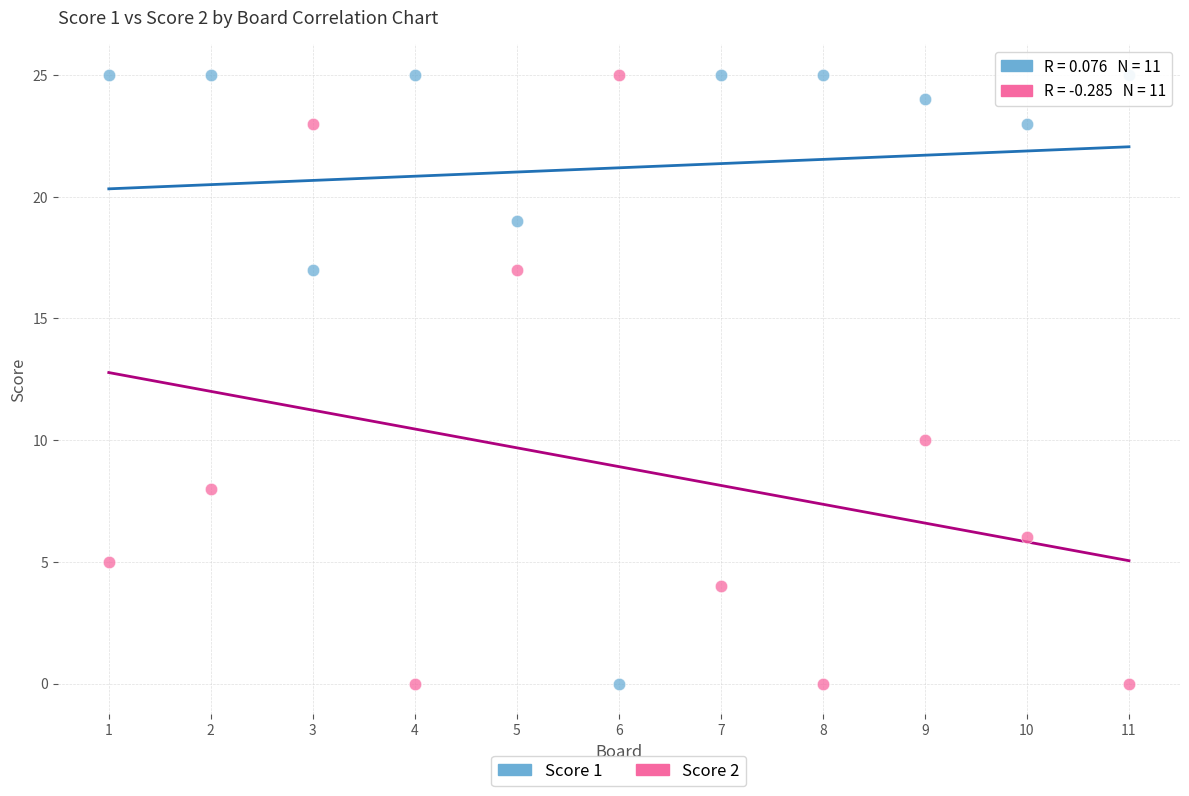

What is the X range (max minus min) for the scatter plot?

10